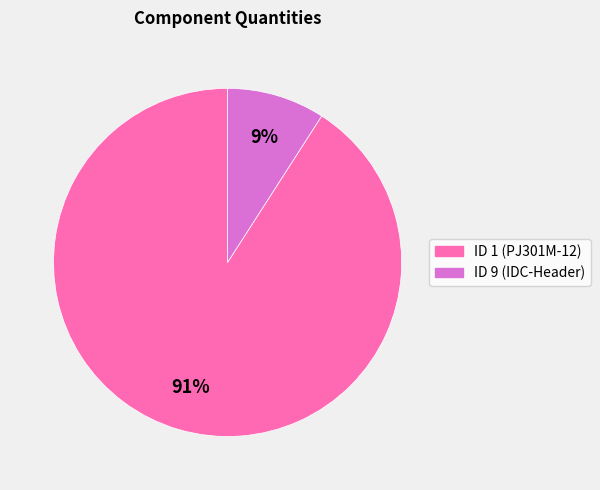

Does ID 9 (IDC-Header) represent more than half of the total?

No